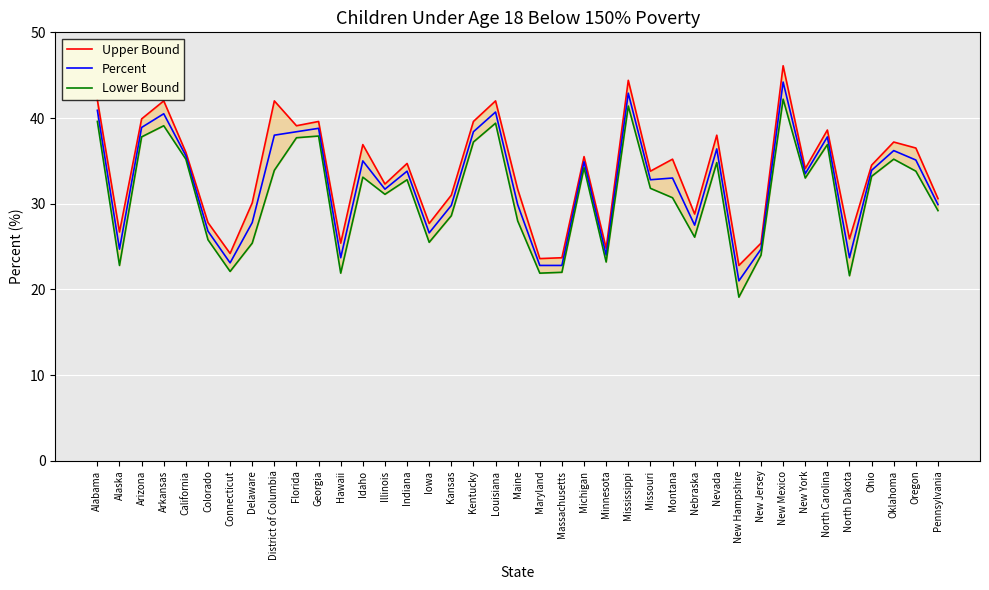

List the series in order of their overall mean, highest first.

Upper Bound, Percent, Lower Bound